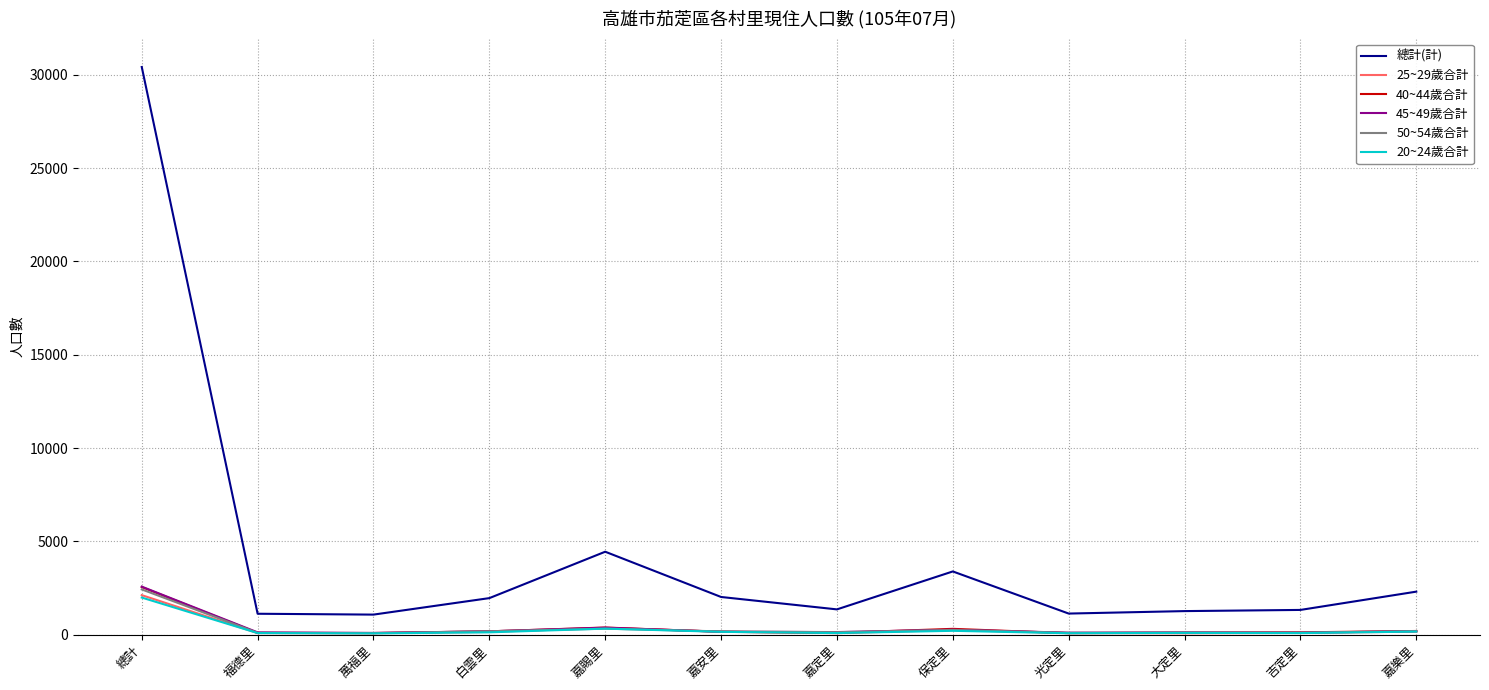

Where is 40~44歲合計 nearest to the value 1312?

嘉賜里